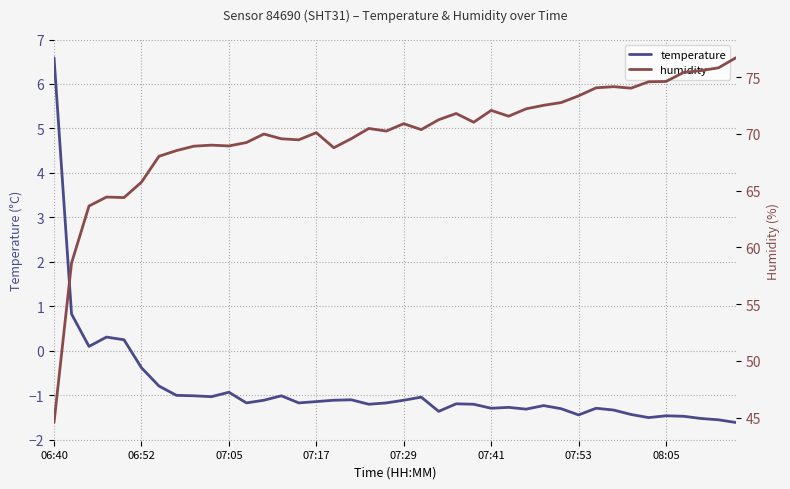

True or false: humidity has more than 0 interior local peaks.

True